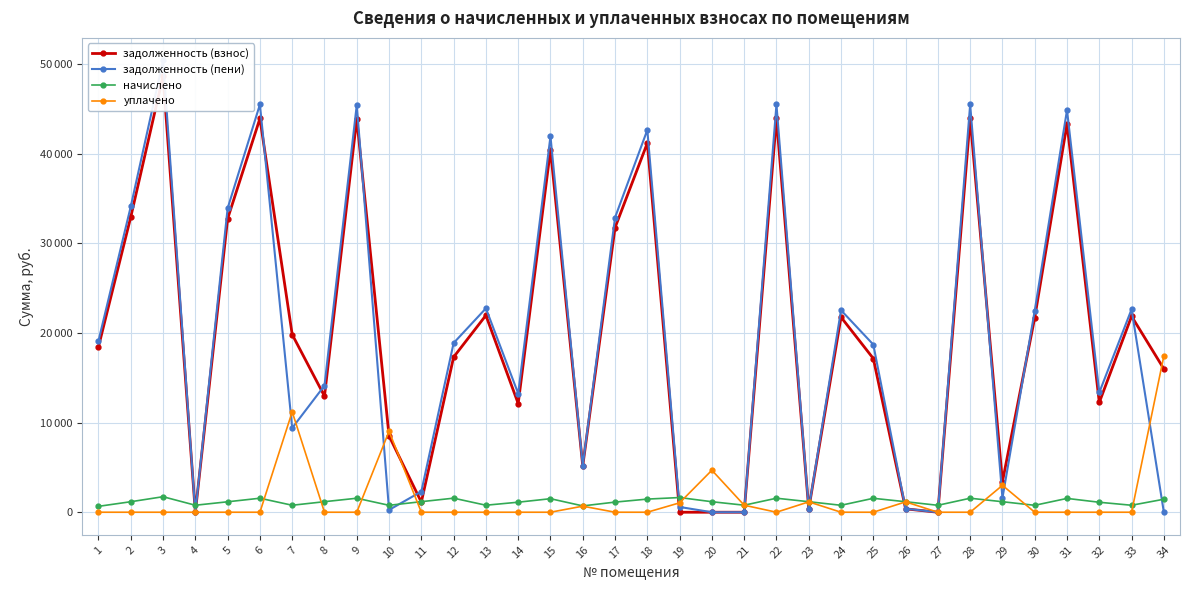

What is the highest value of the начислено series?

1731.6